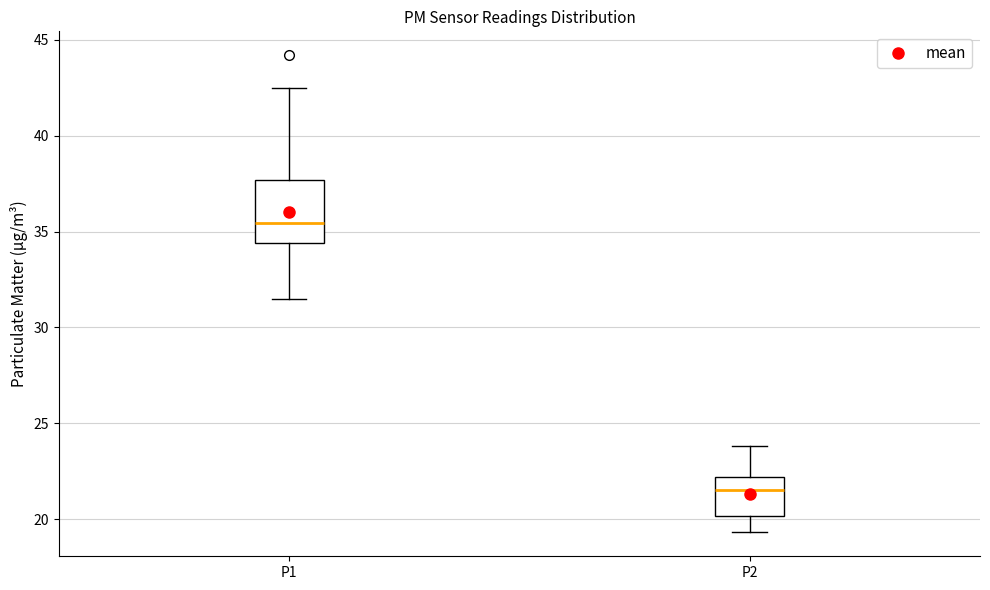

Comparing the boxes themselves (not the whiskers), which one is the tallest?

P1